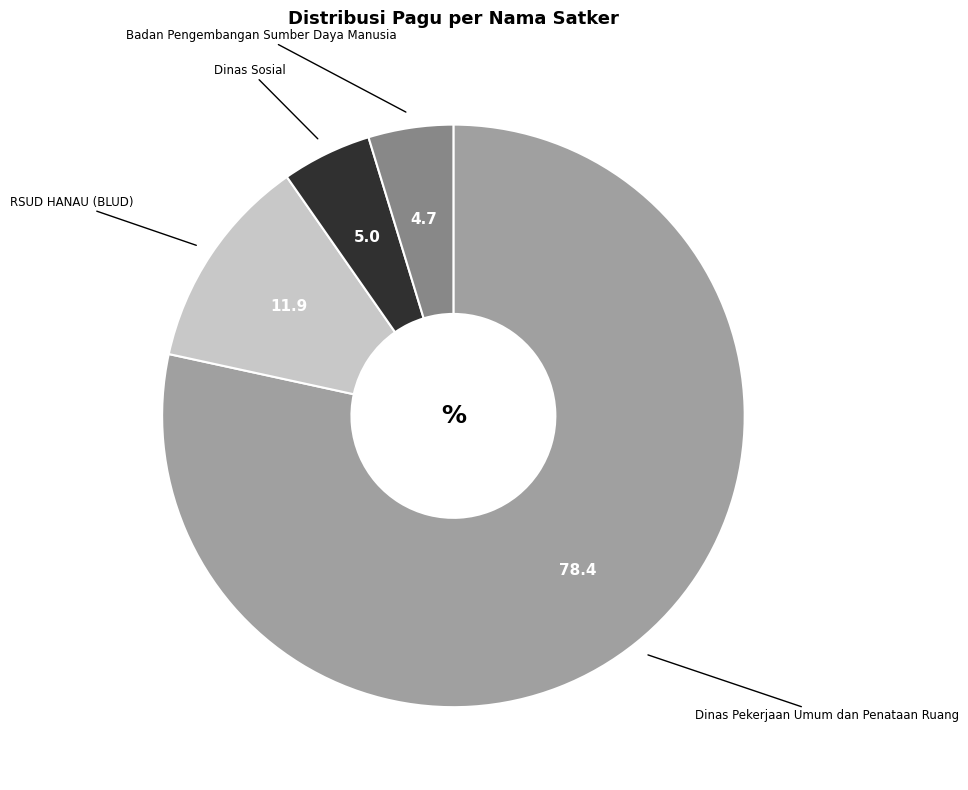

Does Dinas Pekerjaan Umum dan Penataan Ruang represent more than half of the total?

Yes